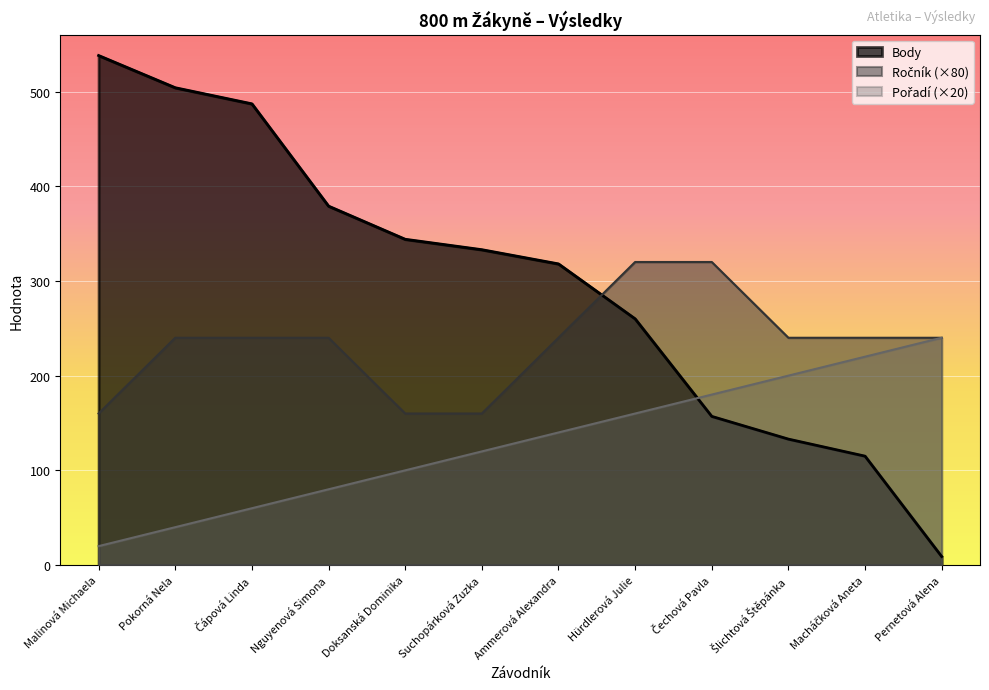

True or false: Pořadí and Ročník cross at least once.

False